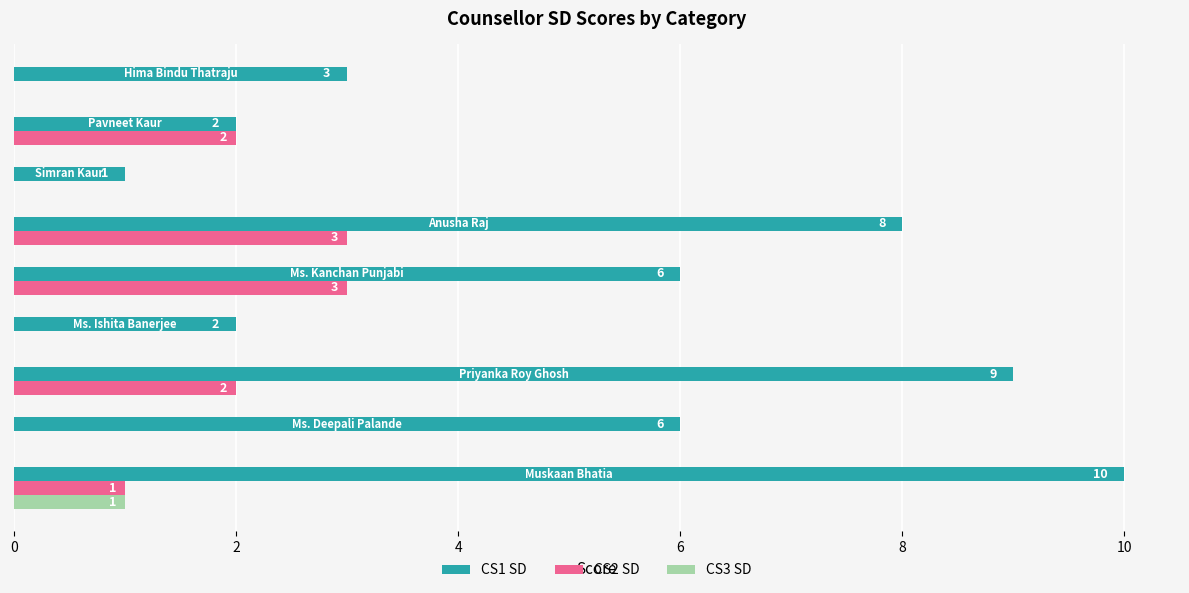

What is the highest value of the CS1 SD series?

10